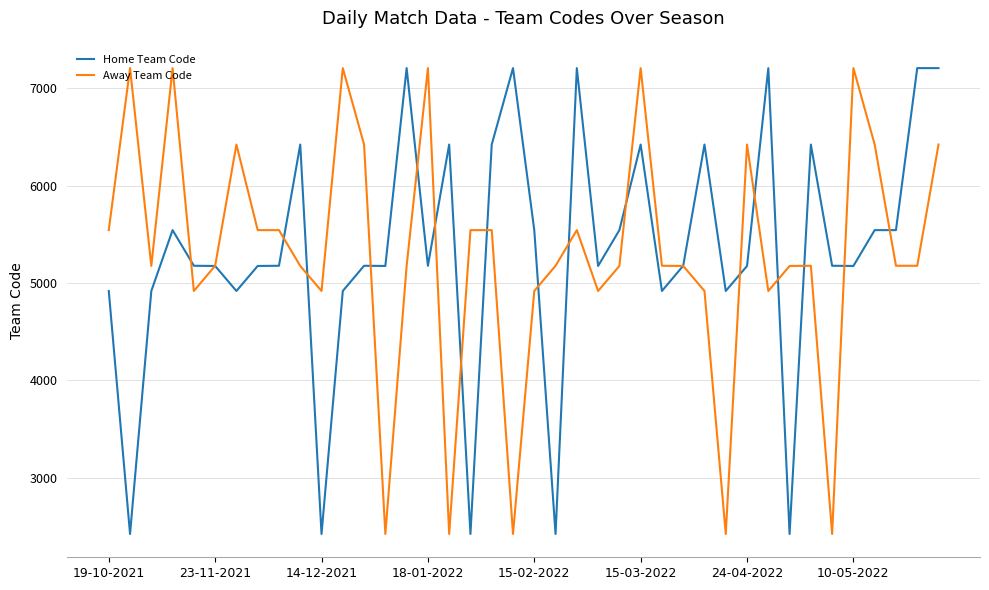

What is the minimum value shown in the chart?

2422